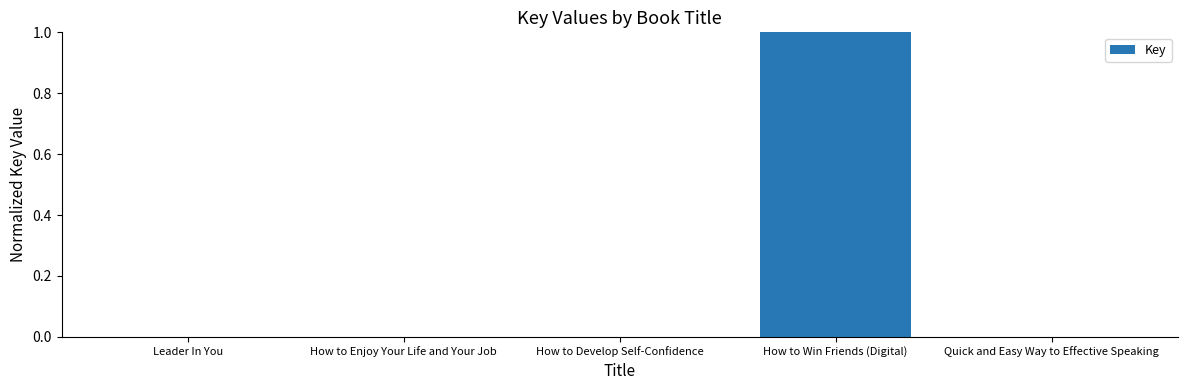

How many distinct data groups are displayed?

1